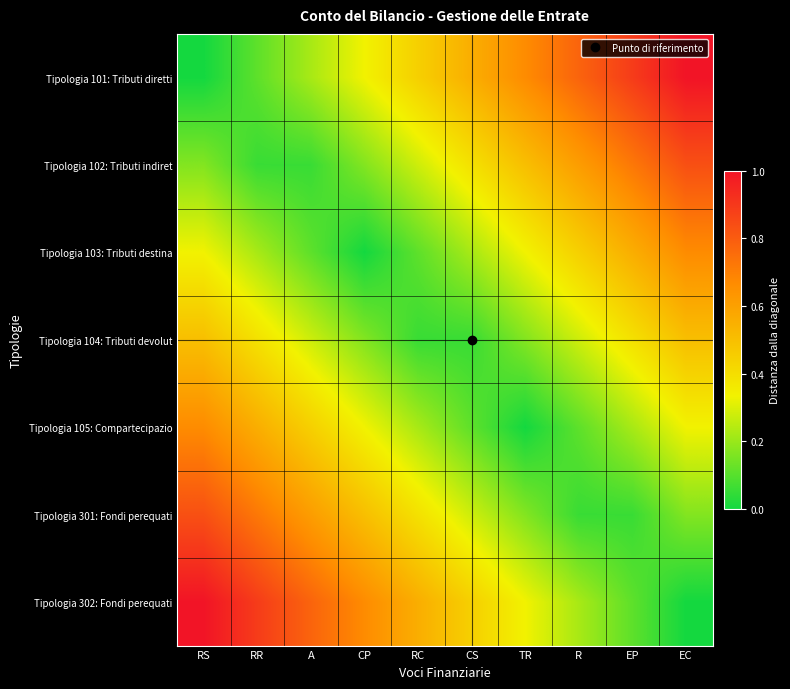

List the series in order of their peak value, lowest first.

Tipologia 104: Tributi devolut, Tipologia 105: Compartecipazio, Tipologia 103: Tributi destina, Tipologia 102: Tributi indiret, Tipologia 301: Fondi perequati, Tipologia 101: Tributi diretti, Tipologia 302: Fondi perequati